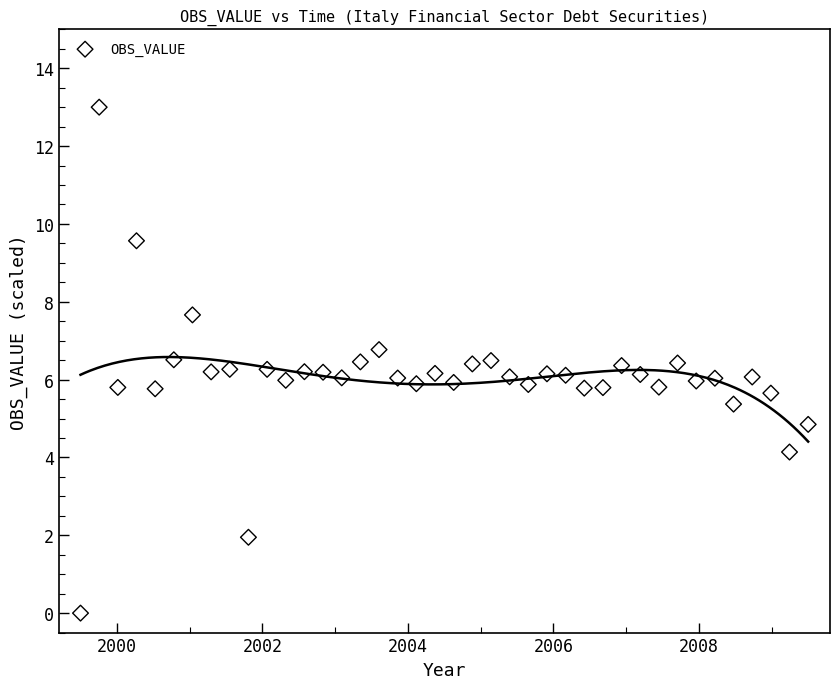

What is the range of X values (max minus min)?

10.0